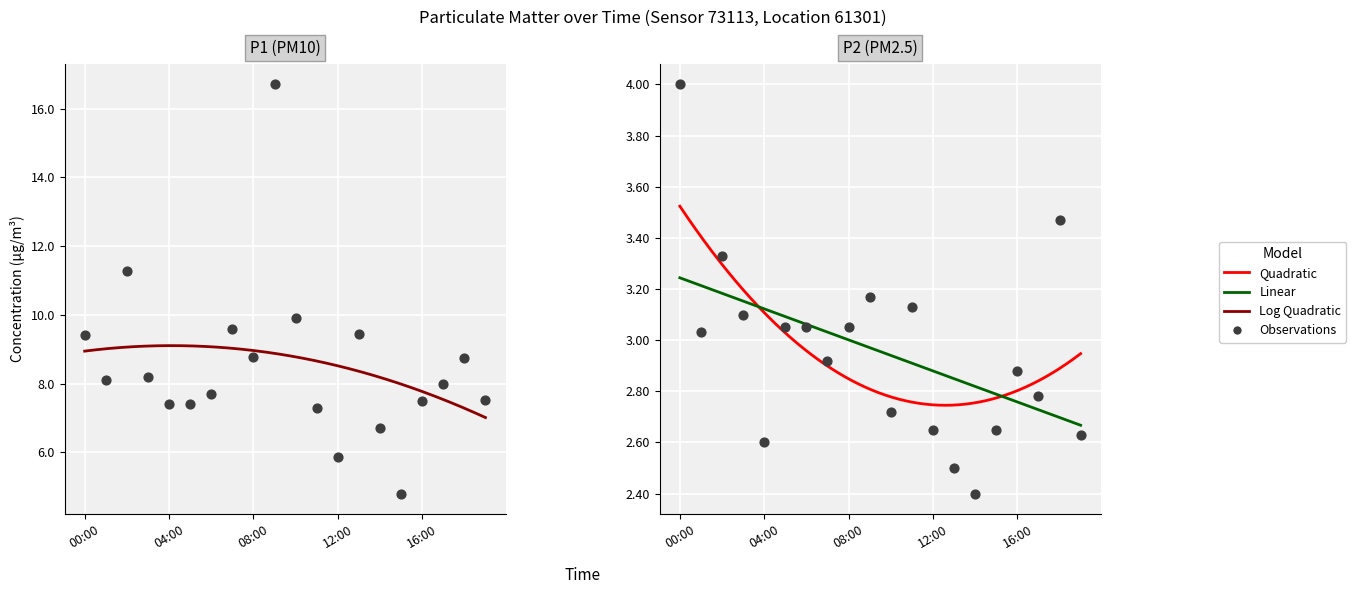

At how many categories does at least one series exceed 12?

1